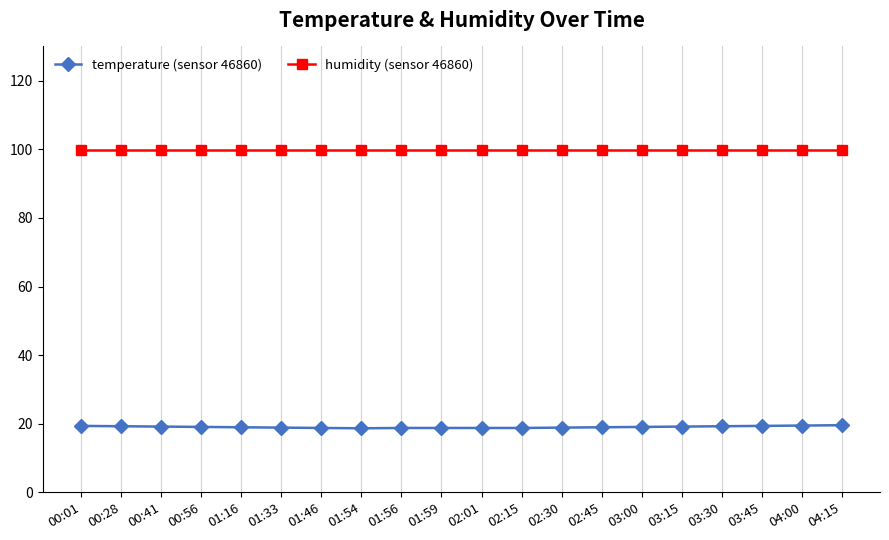

Is the value of humidity (sensor 46860) at 01:59 greater than the value of temperature (sensor 46860) at 03:30?

Yes